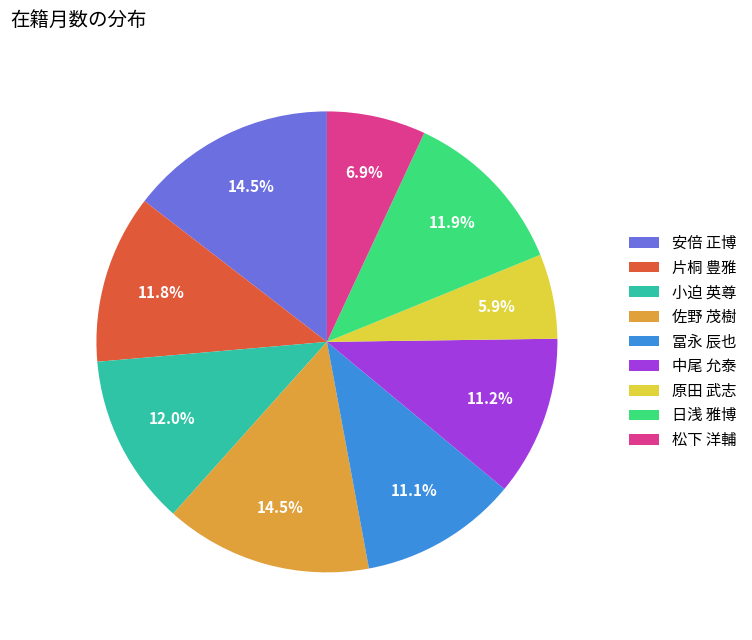

To the nearest percent, what percentage of the pie is 日浅 雅博?

12%